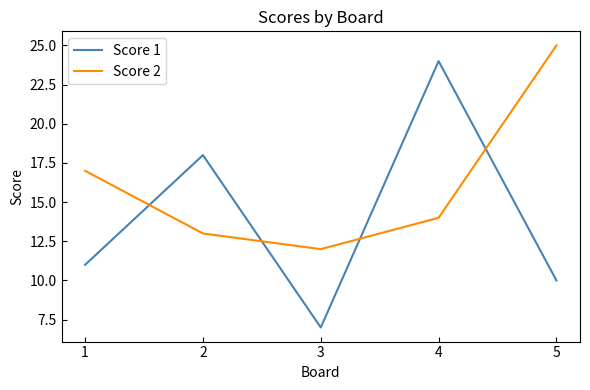

The Score 2 series shows 34 at 5. True or false?

False